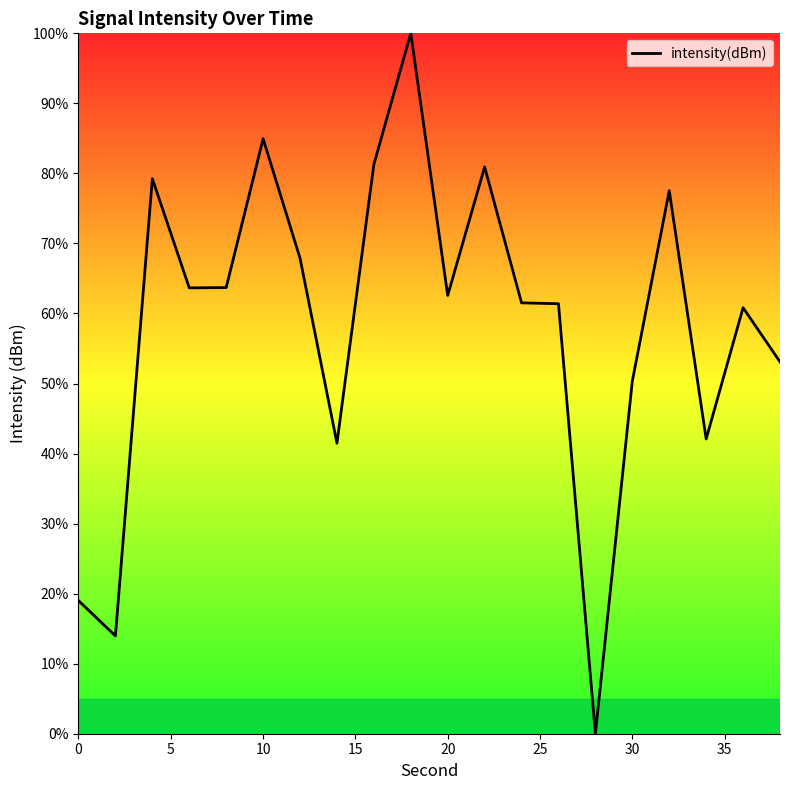

What is the difference between the maximum and minimum values?

100.0